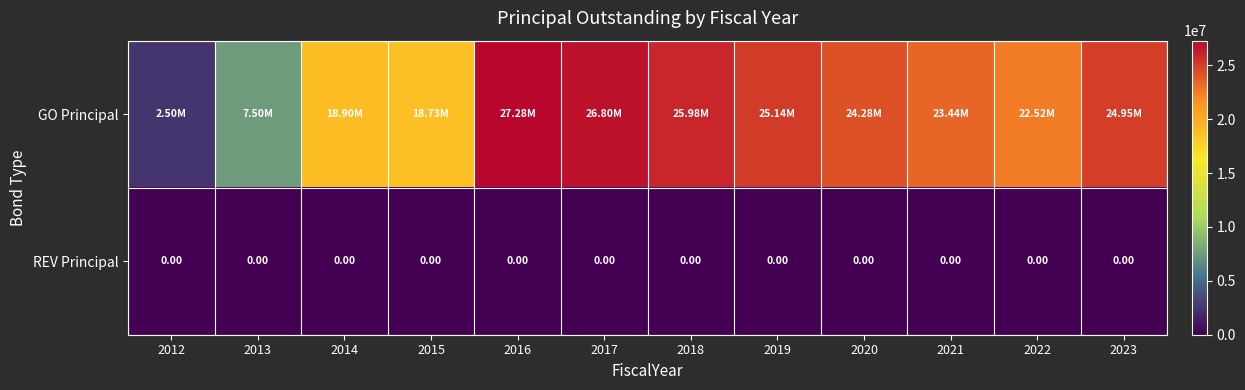

Which series has the largest range (max minus min)?

GO Principal